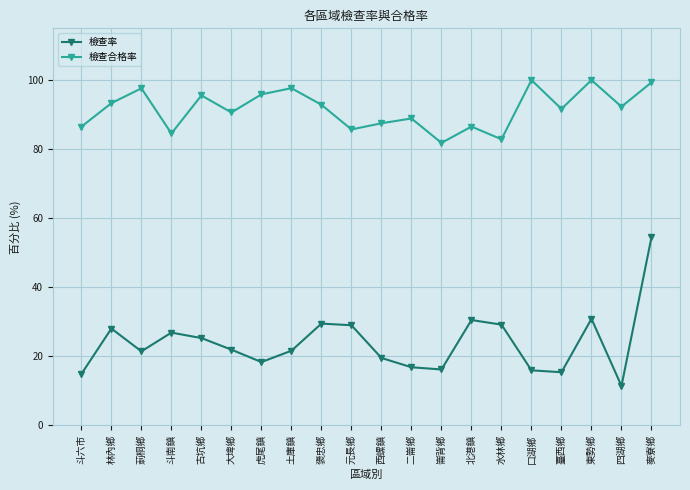

What is the difference between the second highest and second lowest values in the 檢查合格率 series?

17.1